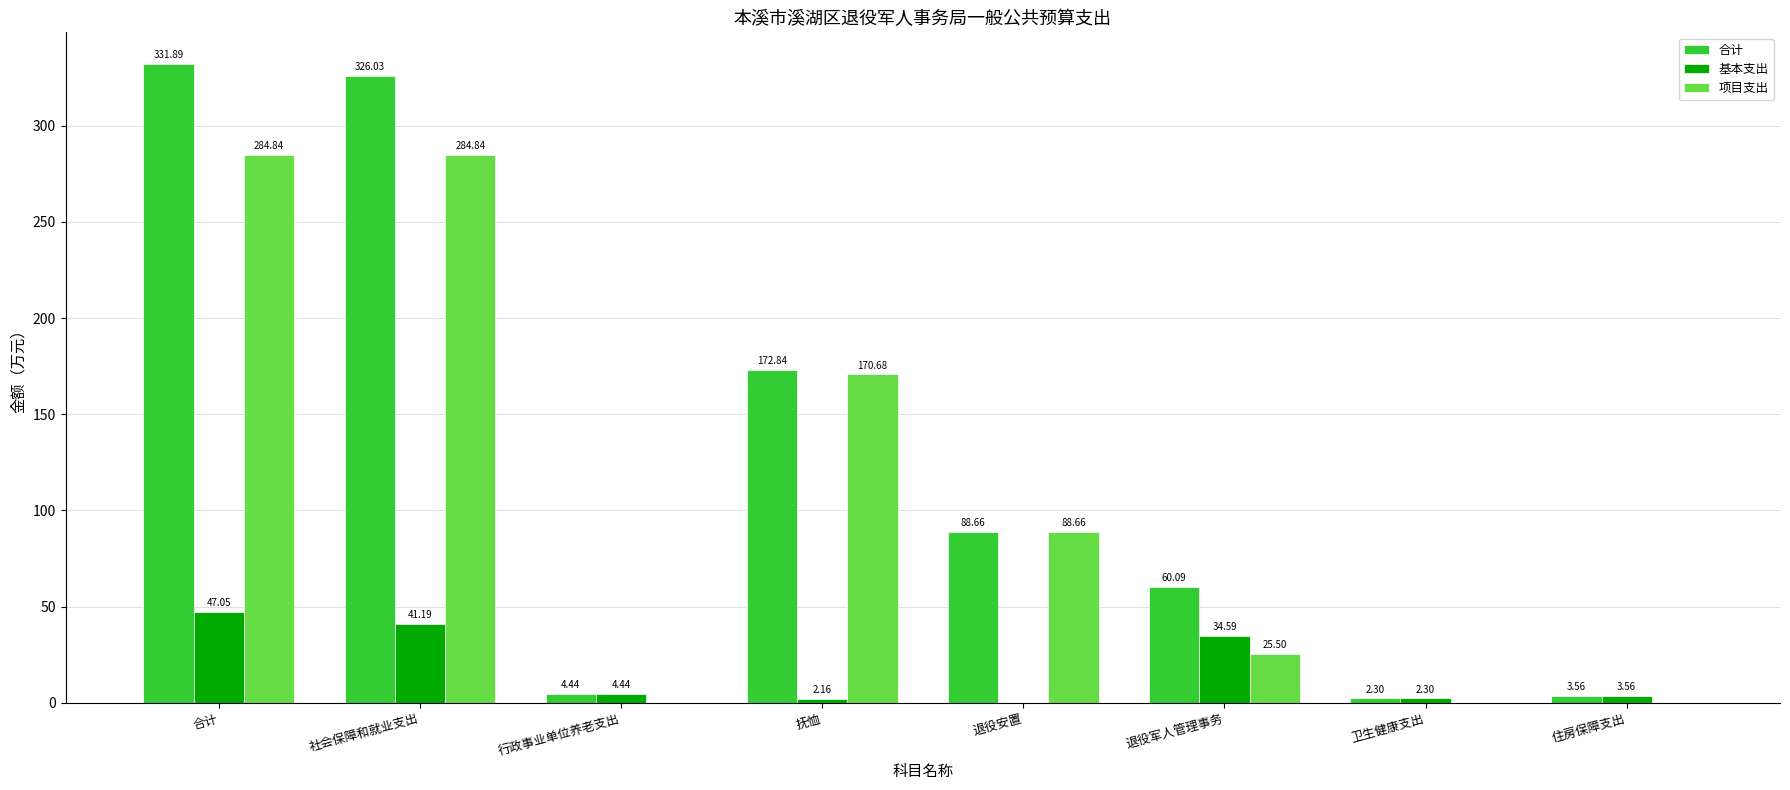

Between 合计 and 抚恤, which series saw the biggest shift?

合计